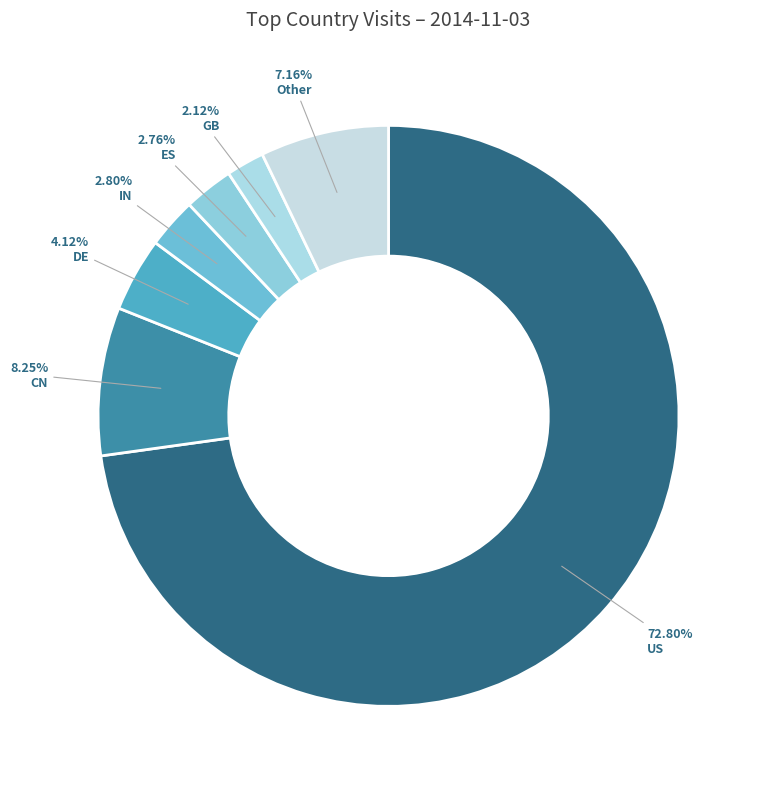

How many segments does this pie chart have?

7